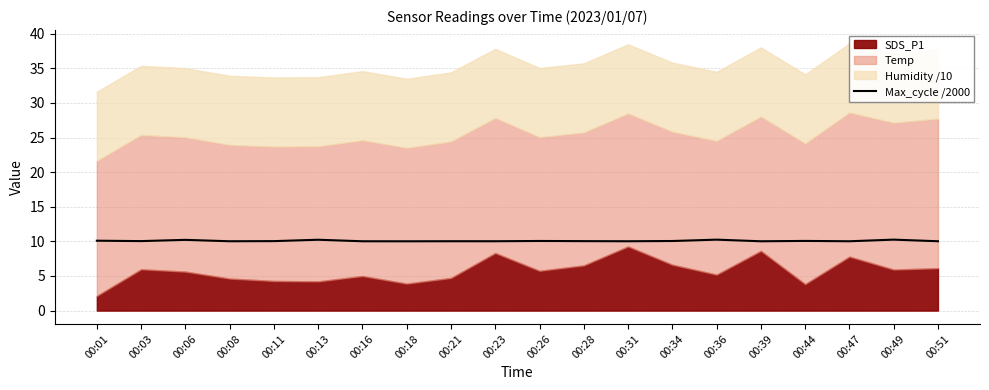

At which label is the value closest to 10?

00:18